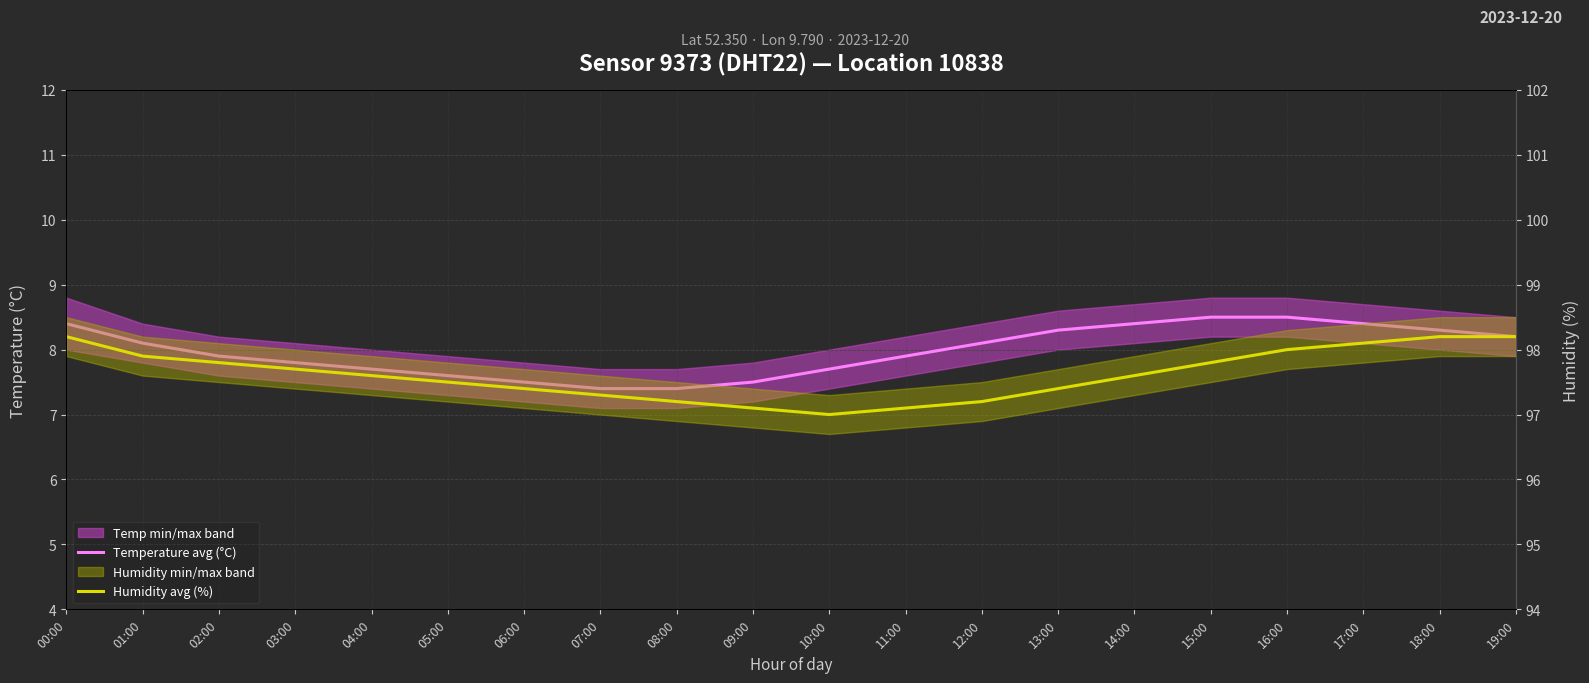

True or false: Temperature avg (°C) has a value of 10.0 at 10:00.

False